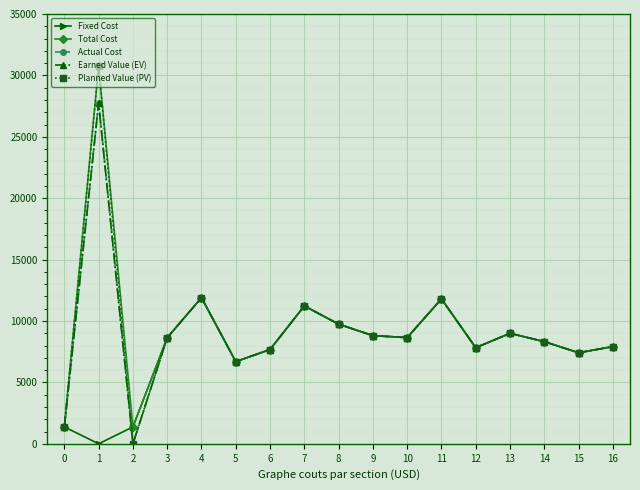

What is the value of the Actual Cost point at the 11th from the left?

8649.0